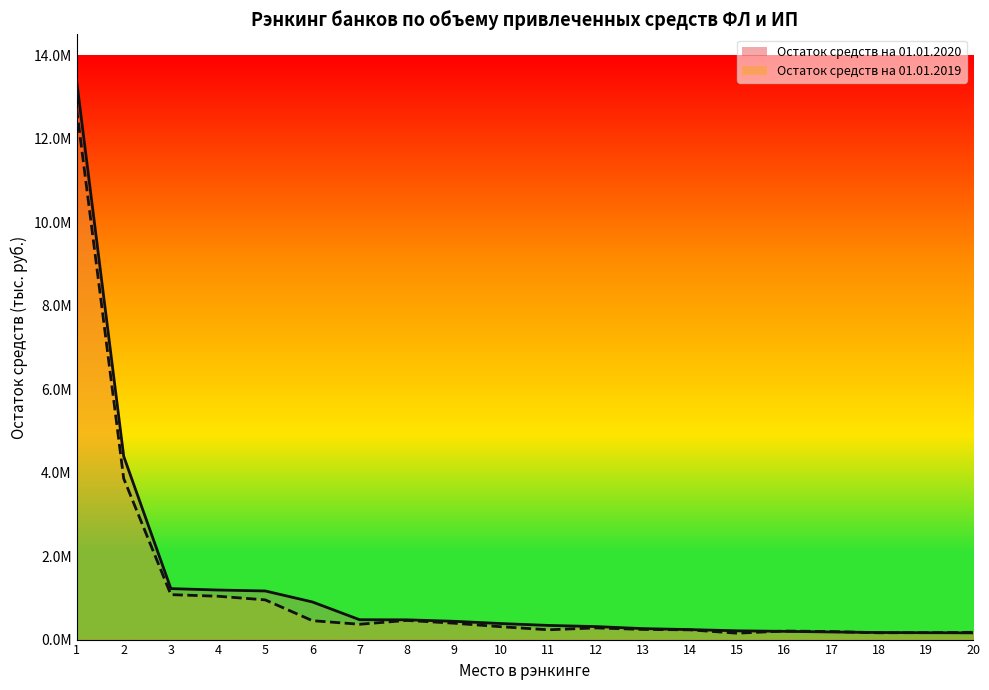

Which series has the largest range (max minus min)?

Остаток средств на 01.01.2020